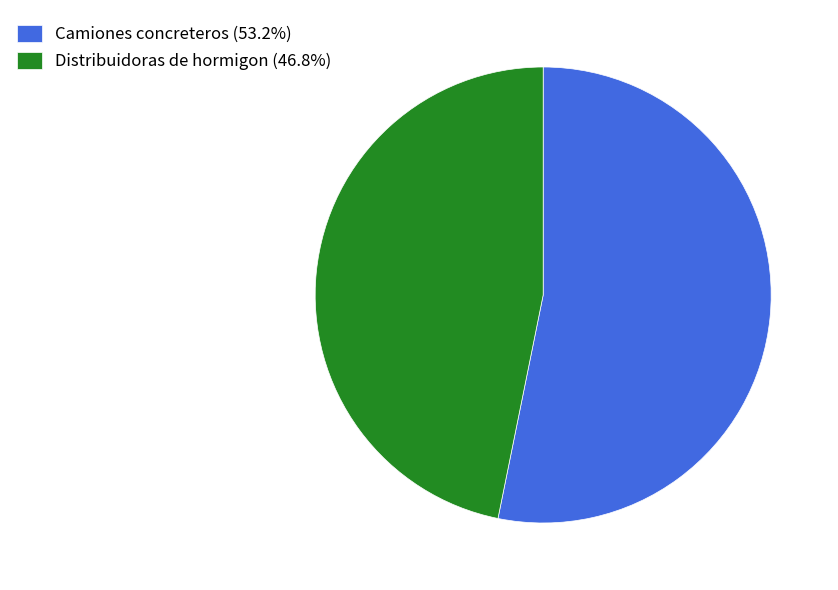

Does Distribuidoras de hormigon account for over 50% of the chart?

No